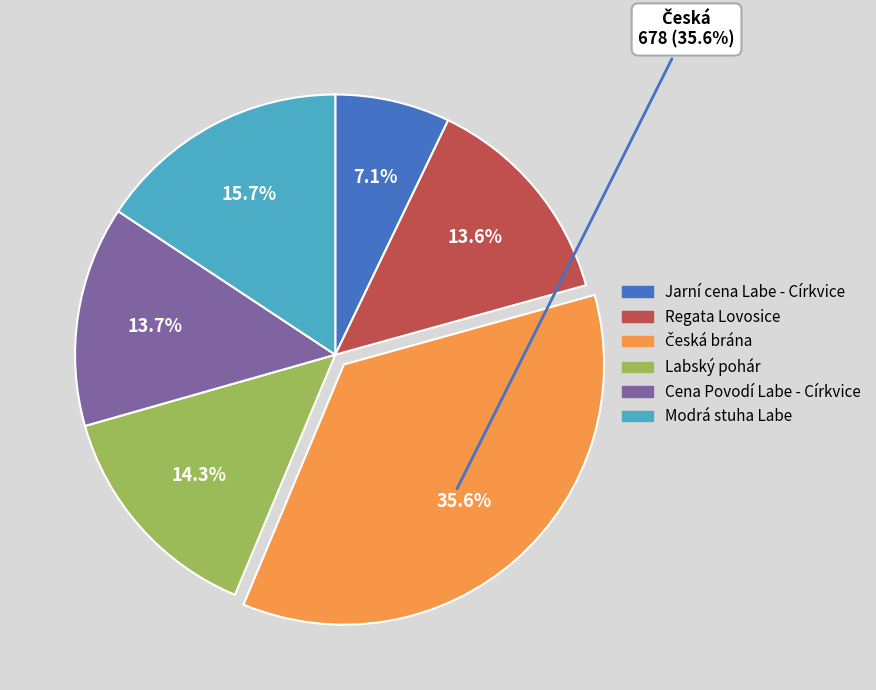

Which slice is the smallest?

Jarní cena Labe - Církvice